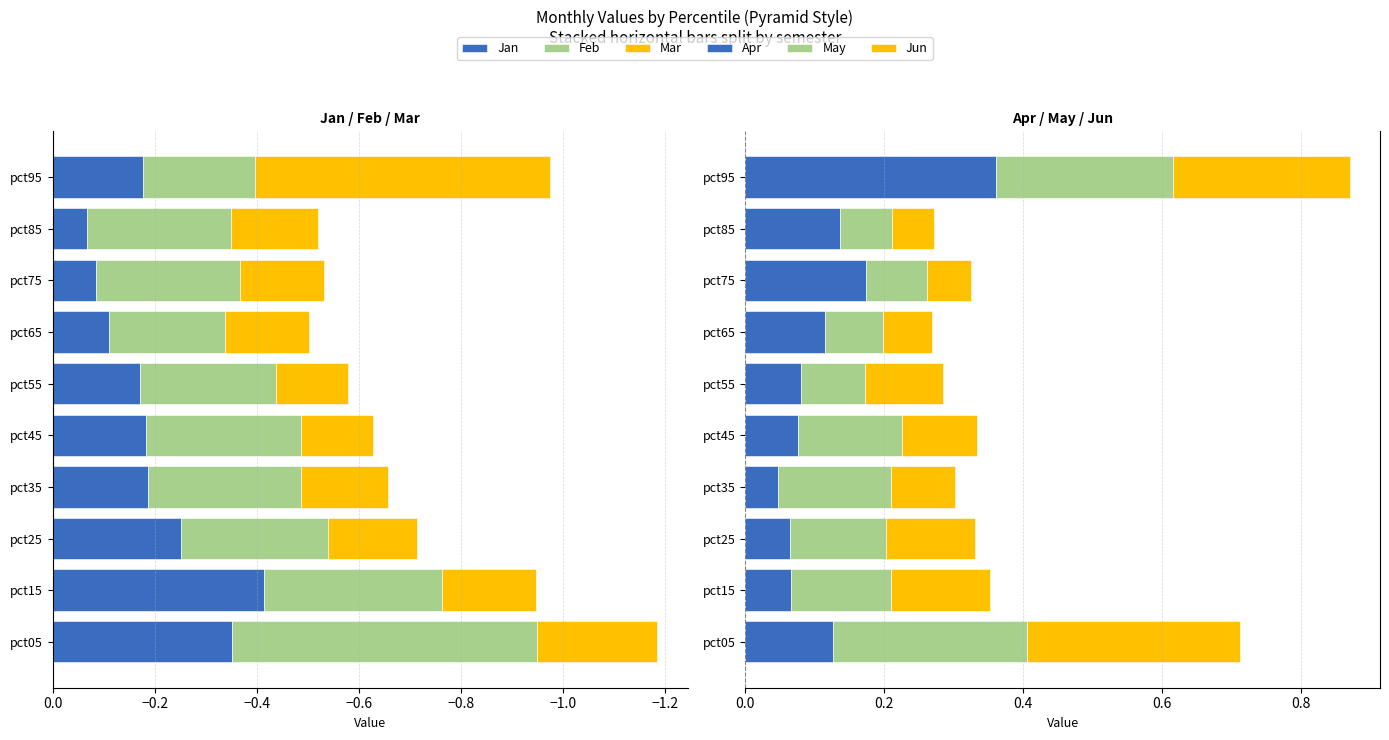

Are the bars grouped side by side (vs. stacked)?

Yes